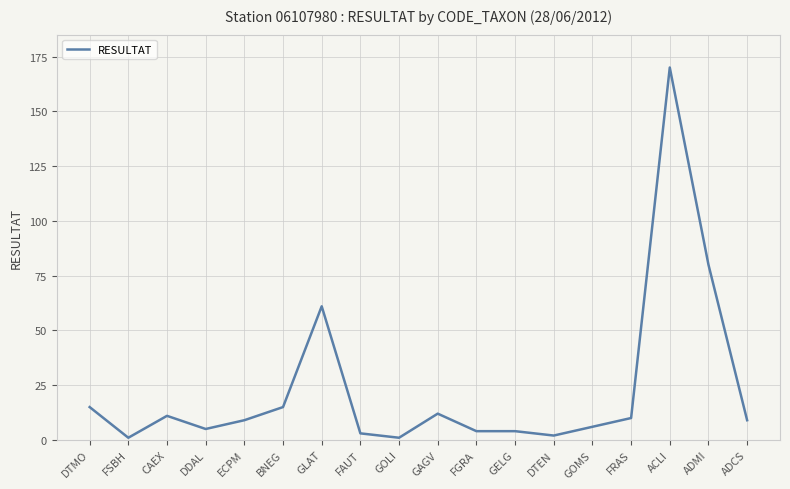

Is it true that the value at CAEX is 11?

True